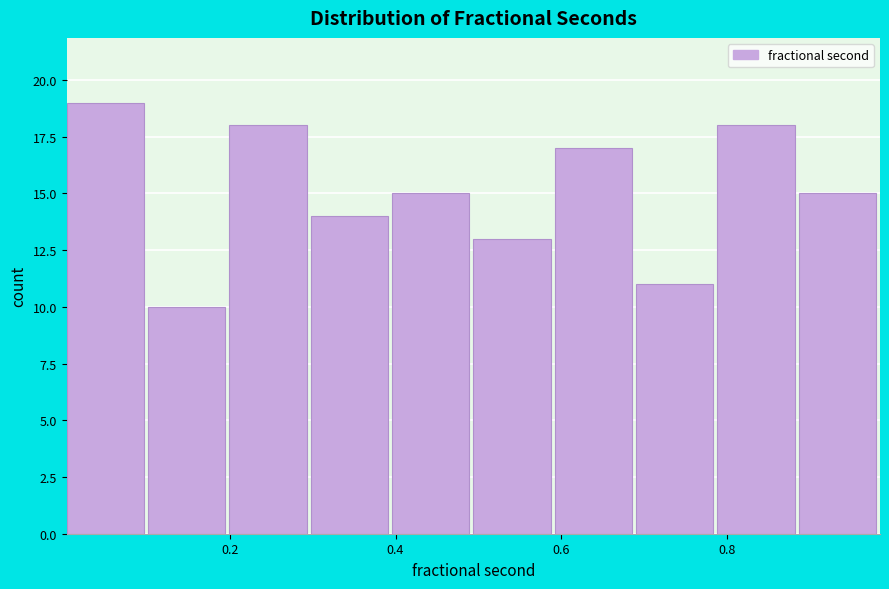

Reading left to right, transcribe this chart: for each bar, give the range it covers on the x-axis and its height. Neither the bar edges nor the heights are printed on the chart, so give them approximately, as read against the axes.

0.00 to 0.10: 19
0.10 to 0.20: 10
0.20 to 0.30: 18
0.30 to 0.40: 14
0.40 to 0.50: 15
0.50 to 0.60: 13
0.60 to 0.70: 17
0.70 to 0.78: 11
0.78 to 0.88: 18
0.88 to 0.98: 15